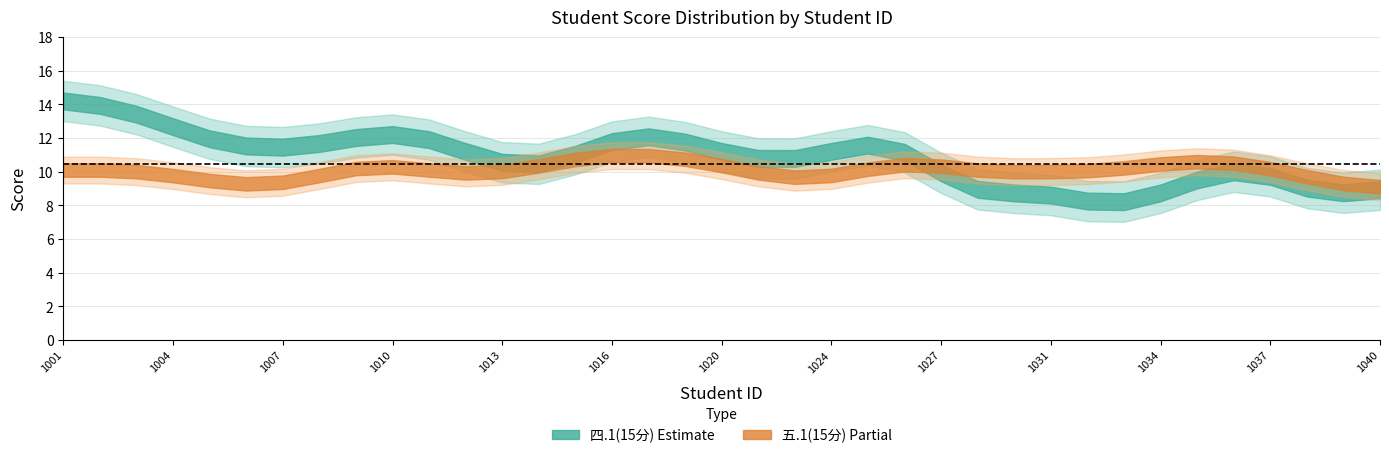

What is the sum of the 五.1(15分) values at 2022081039 and 2022081032?

19.0